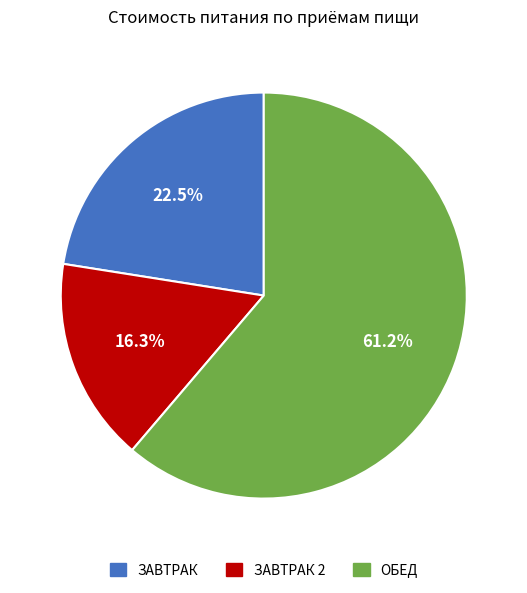

Does any single category account for the majority?

Yes